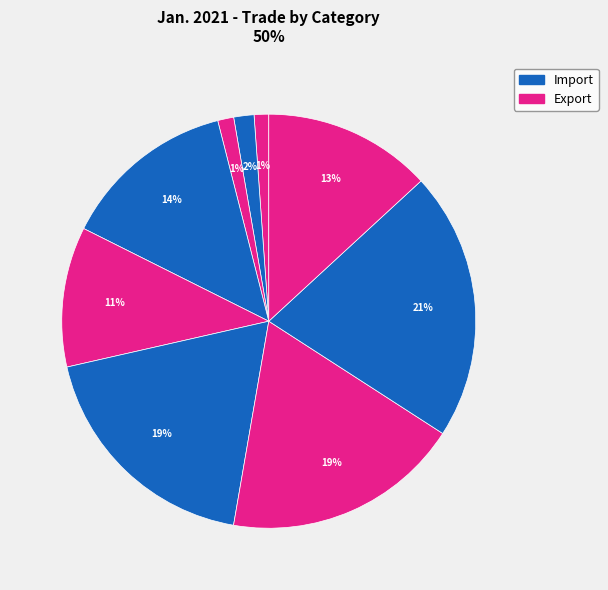

How many segments does this pie chart have?

9